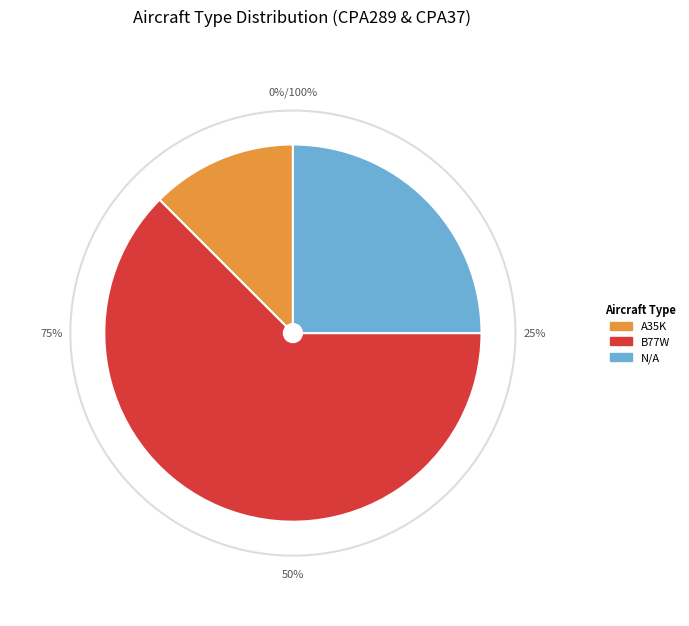

Is the sum of A35K and N/A greater than half?

No